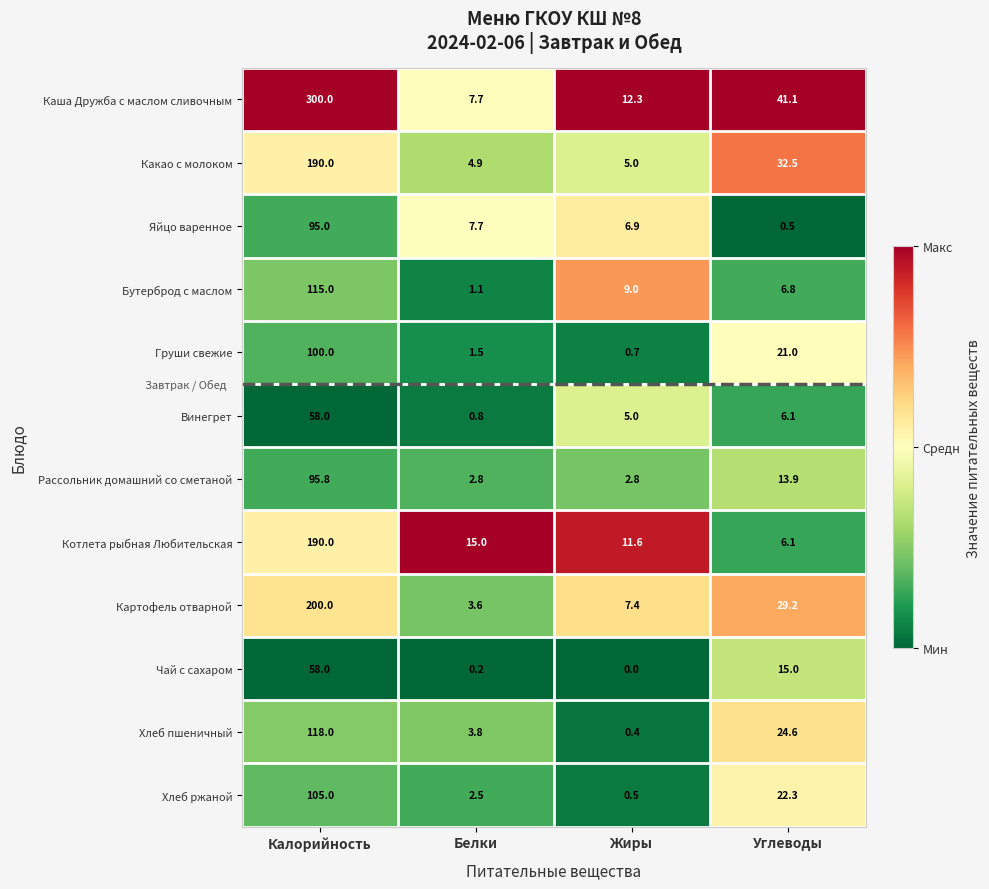

List the labels in order of Винегрет value, largest first.

Калорийность, Углеводы, Жиры, Белки